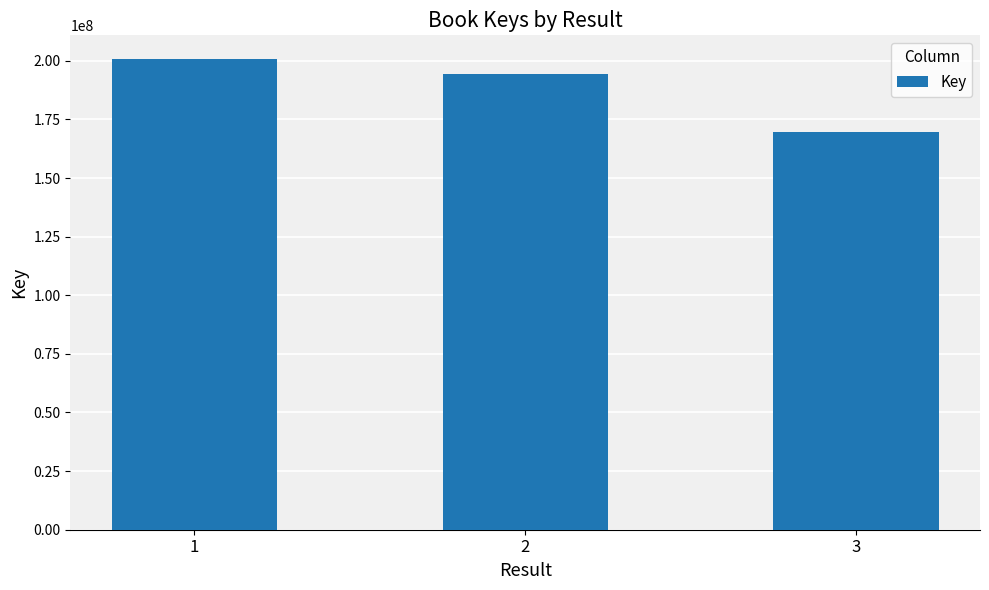

What is the ratio of the value at 1 to the value at 2?

1.0